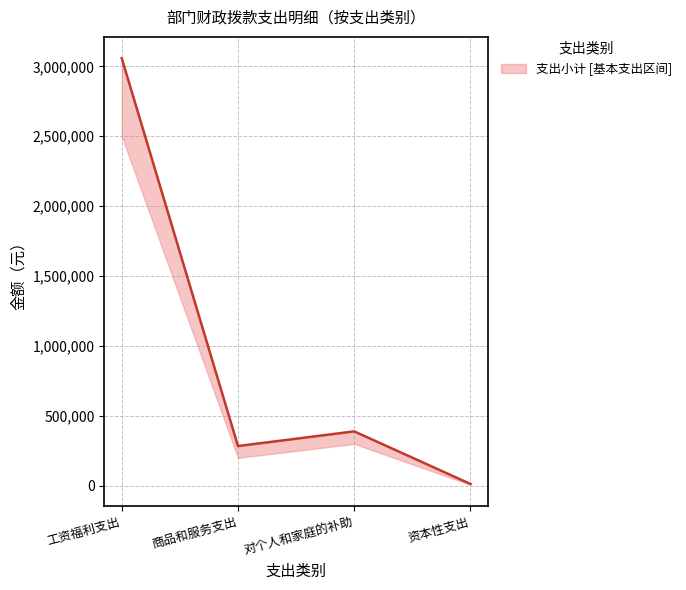

The 小计(一般公共) series shows 371381.5 at 商品和服务支出. True or false?

False